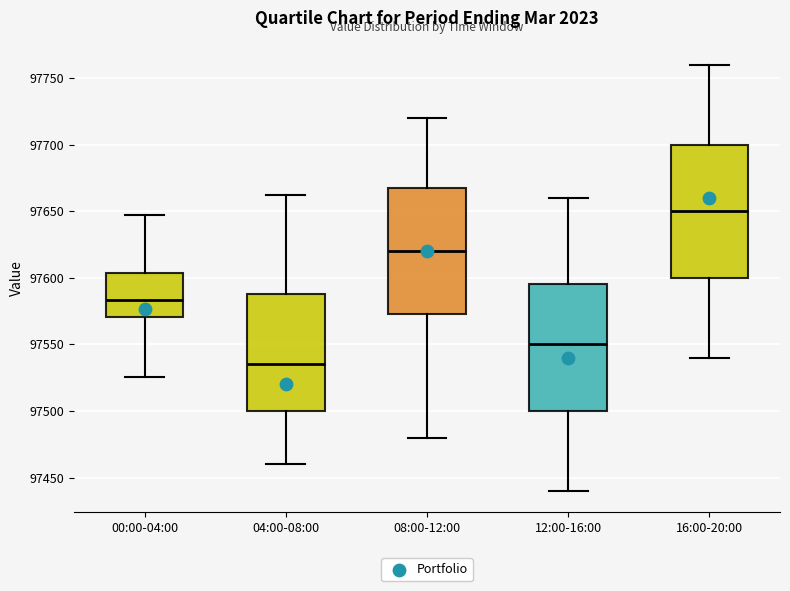

Reading left to right, transcribe this box plot: for each box, give where its median line is, the range the box spans, and where its two whiskers end, as read against the y-axis. The values are not printed on the chart, so give them approximately, as read against the axis.

00:00-04:00: median 97585, box 97570 to 97605, whiskers 97525 to 97650
04:00-08:00: median 97535, box 97500 to 97590, whiskers 97460 to 97660
08:00-12:00: median 97620, box 97575 to 97670, whiskers 97480 to 97720
12:00-16:00: median 97550, box 97500 to 97595, whiskers 97440 to 97660
16:00-20:00: median 97650, box 97600 to 97700, whiskers 97540 to 97760